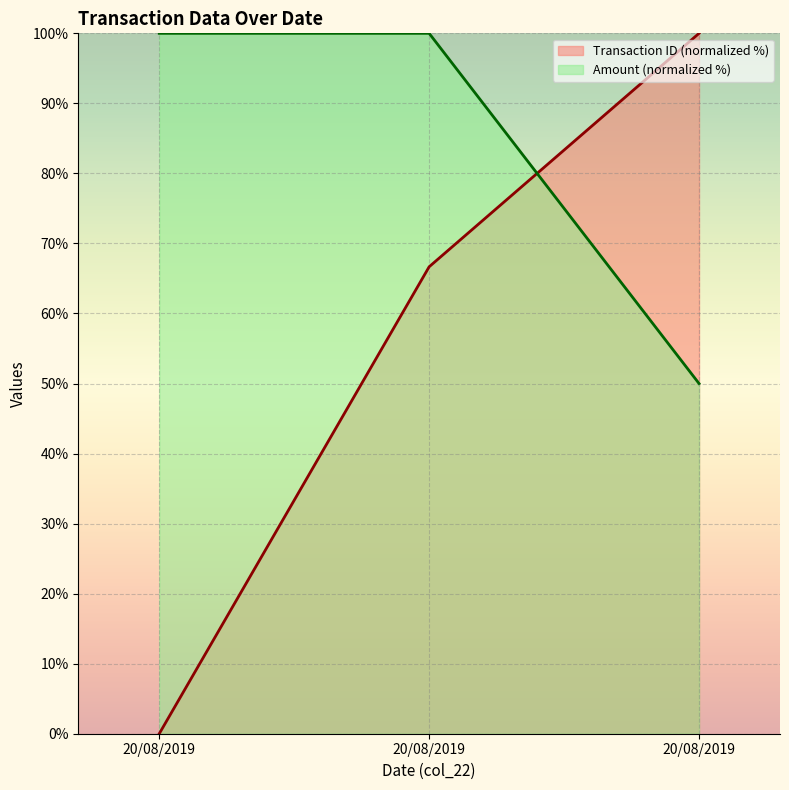

What is the sum of the Transaction ID values at 20/08/2019 and 20/08/2019?

166.7